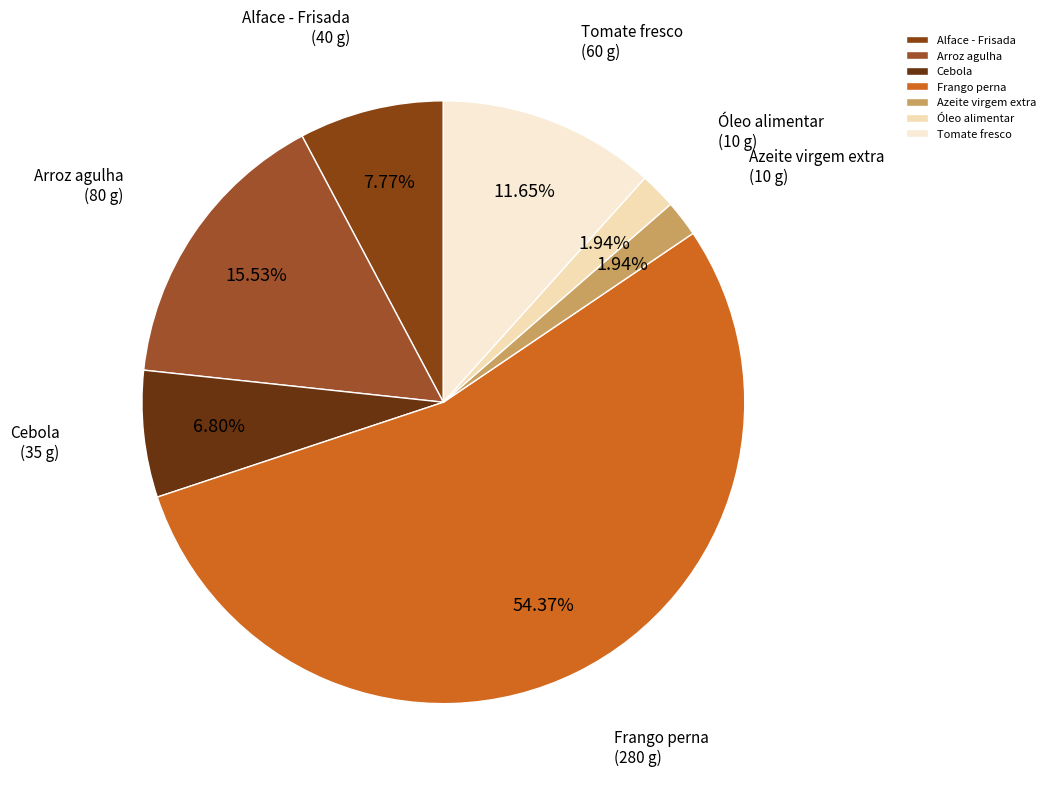

How many segments does this pie chart have?

7